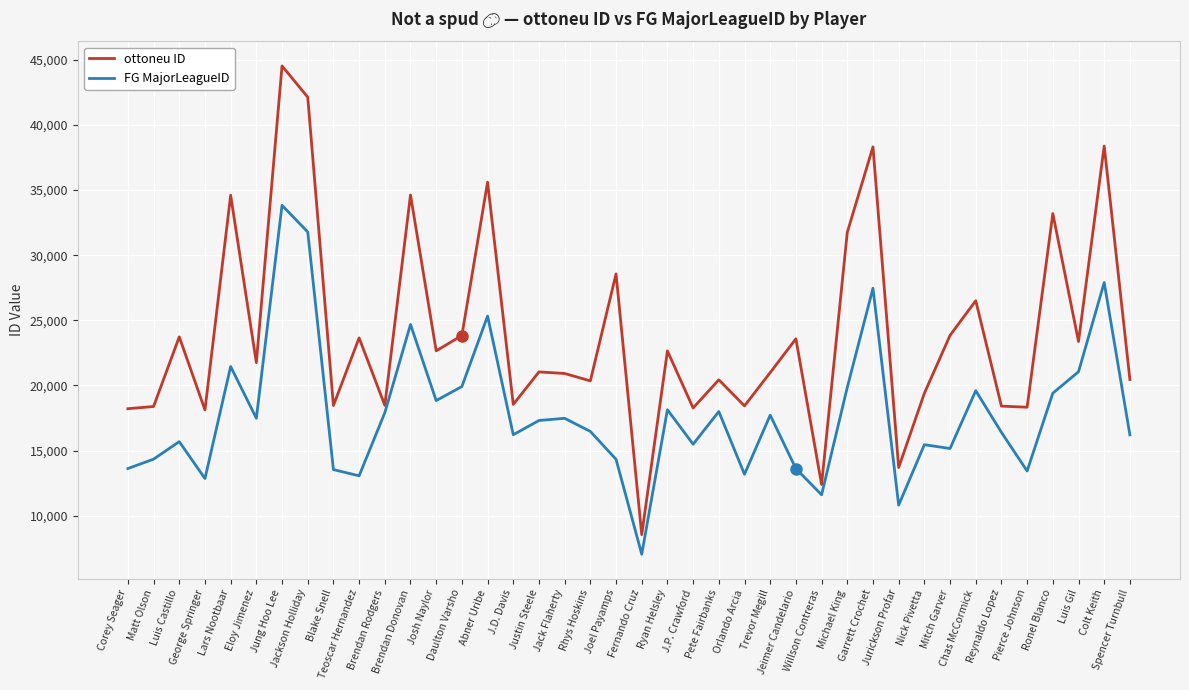

Is it true that ottoneu ID equals 15999 at Joel Payamps?

False